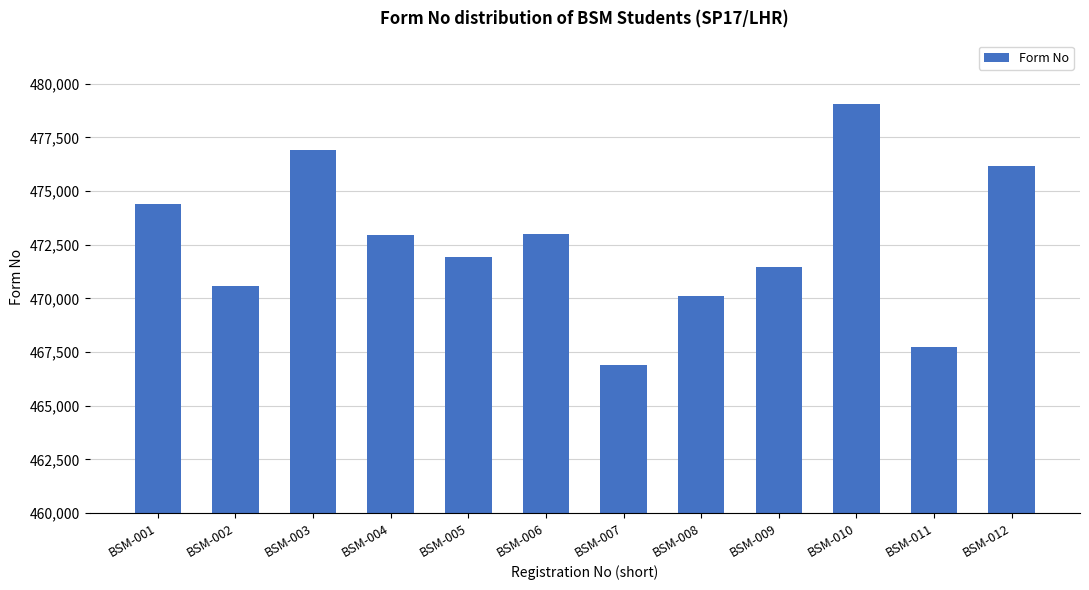

What is the change in value from BSM-001 to BSM-010?

+4648